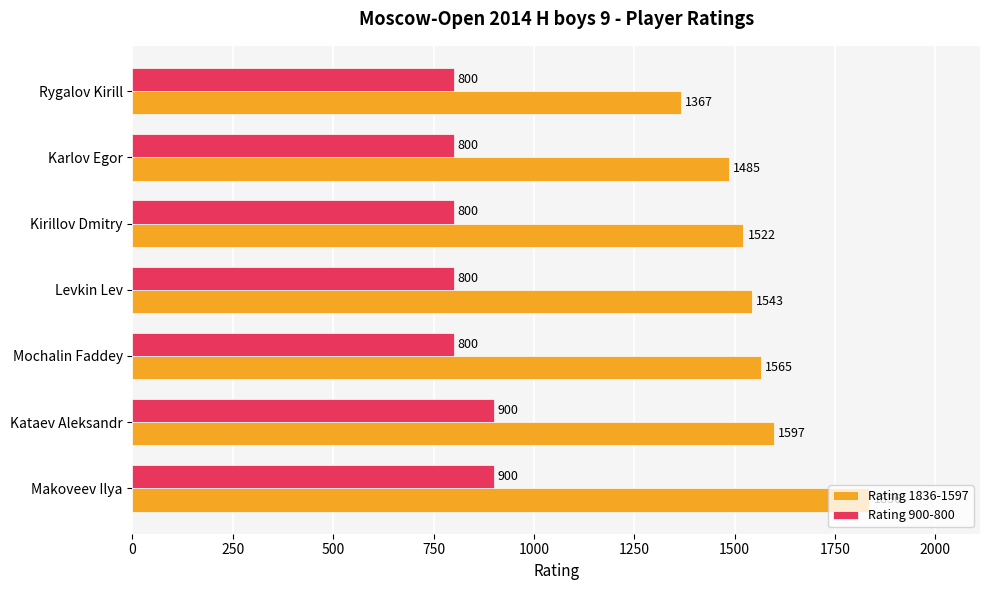

The value of Rating 1836-1597 at Levkin Lev is 2543. True or false?

False